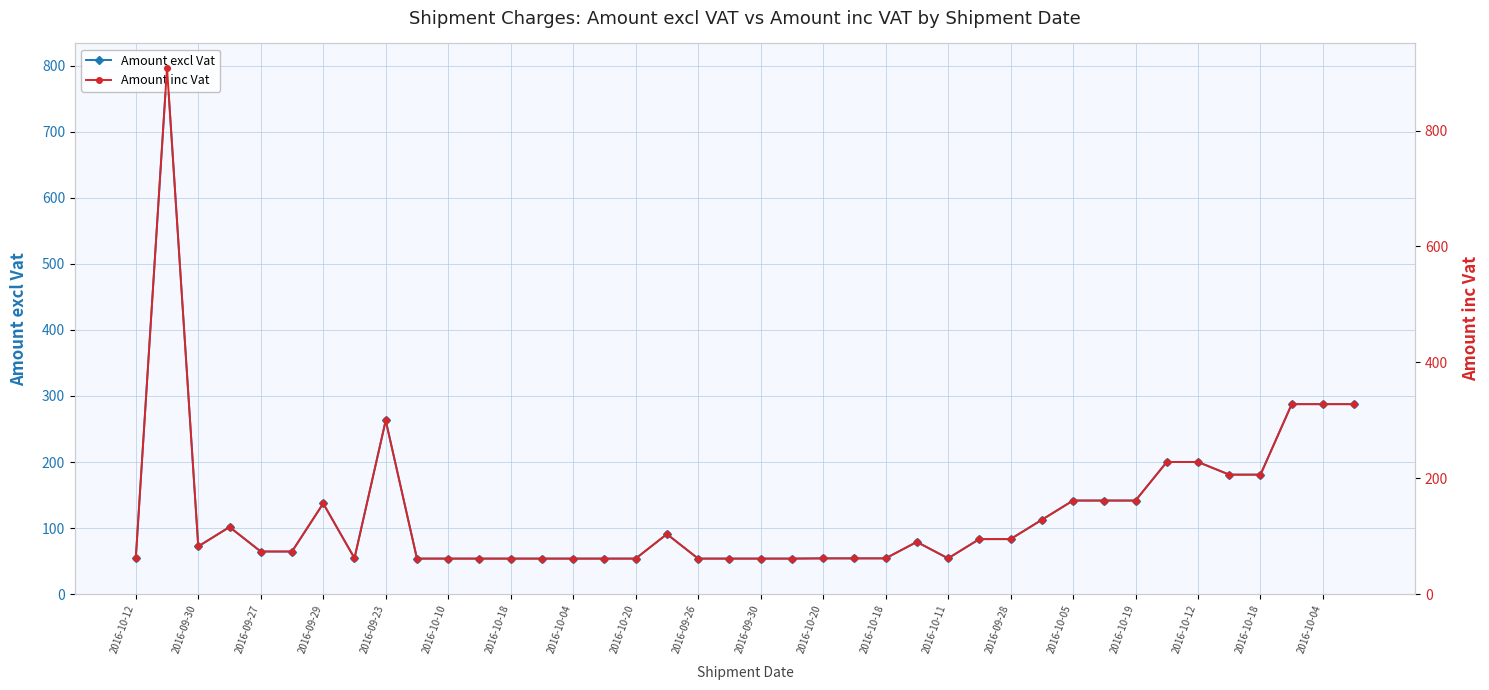

What is the difference between the second highest and second lowest values in the Amount excl Vat series?

233.8